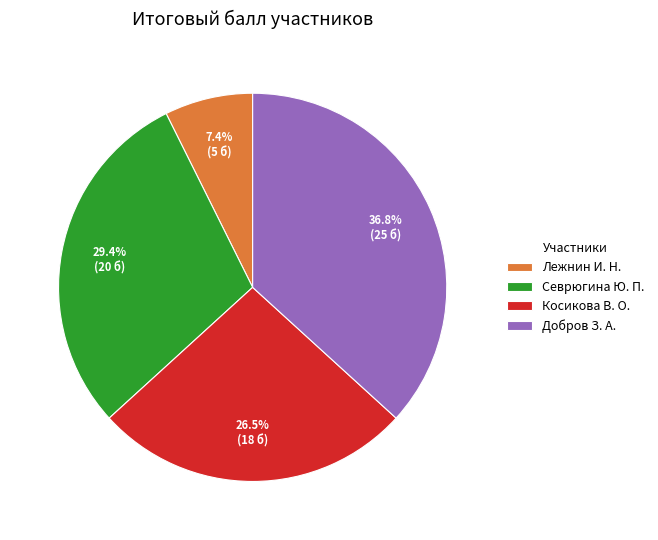

Combined, do Севрюгина Ю. П. and Косикова В. О. account for over 50%?

Yes